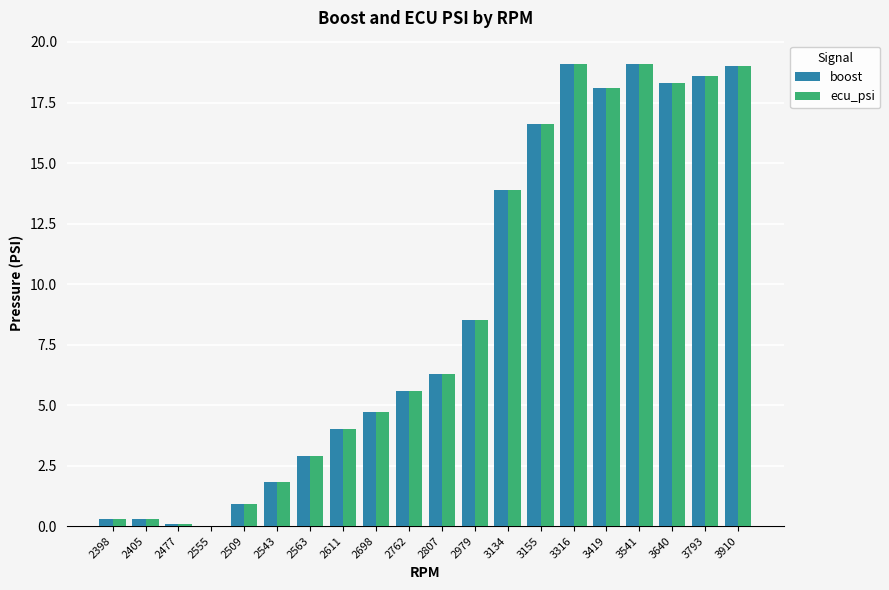

How many distinct data groups are displayed?

2